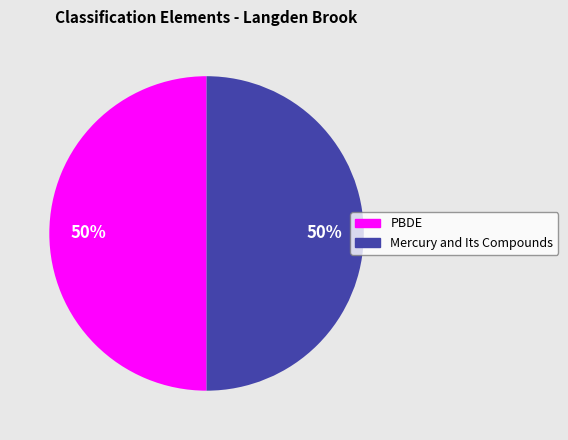

To the nearest percent, what is the average slice percentage?

50%